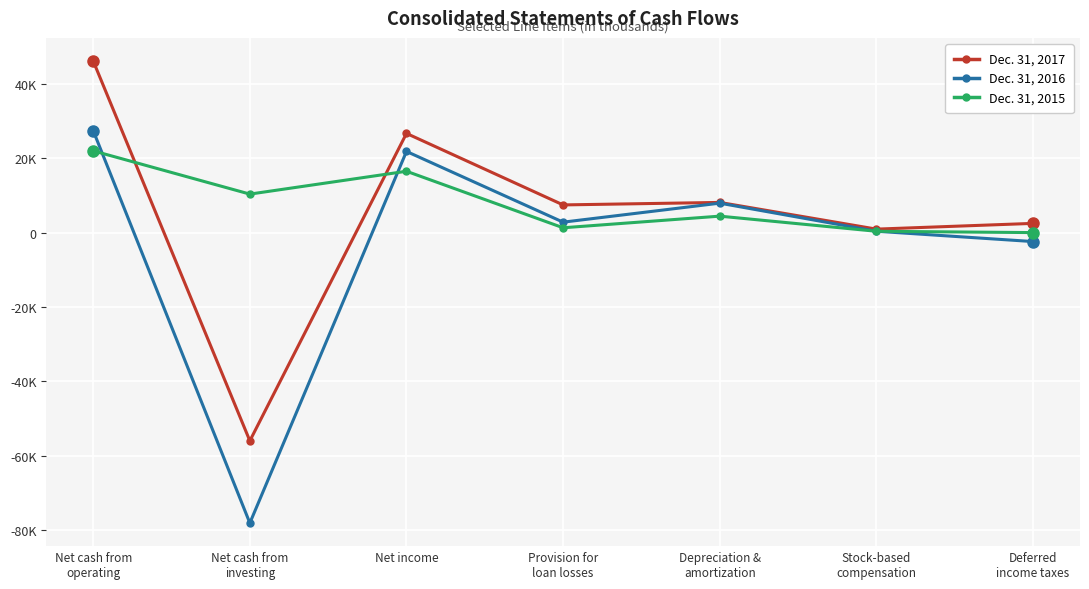

Reading left to right, extract all data points from this chart.

Dec. 31, 2017: Net cash from
operating=46154	Net cash from
investing=-55962	Net income=26684	Provision for
loan losses=7462	Depreciation &
amortization=8134	Stock-based
compensation=954	Deferred
income taxes=2498
Dec. 31, 2016: Net cash from
operating=27422	Net cash from
investing=-78059	Net income=21840	Provision for
loan losses=2826	Depreciation &
amortization=7936	Stock-based
compensation=384	Deferred
income taxes=-2388
Dec. 31, 2015: Net cash from
operating=21998	Net cash from
investing=10369	Net income=16512	Provision for
loan losses=1318	Depreciation &
amortization=4442	Stock-based
compensation=378	Deferred
income taxes=20